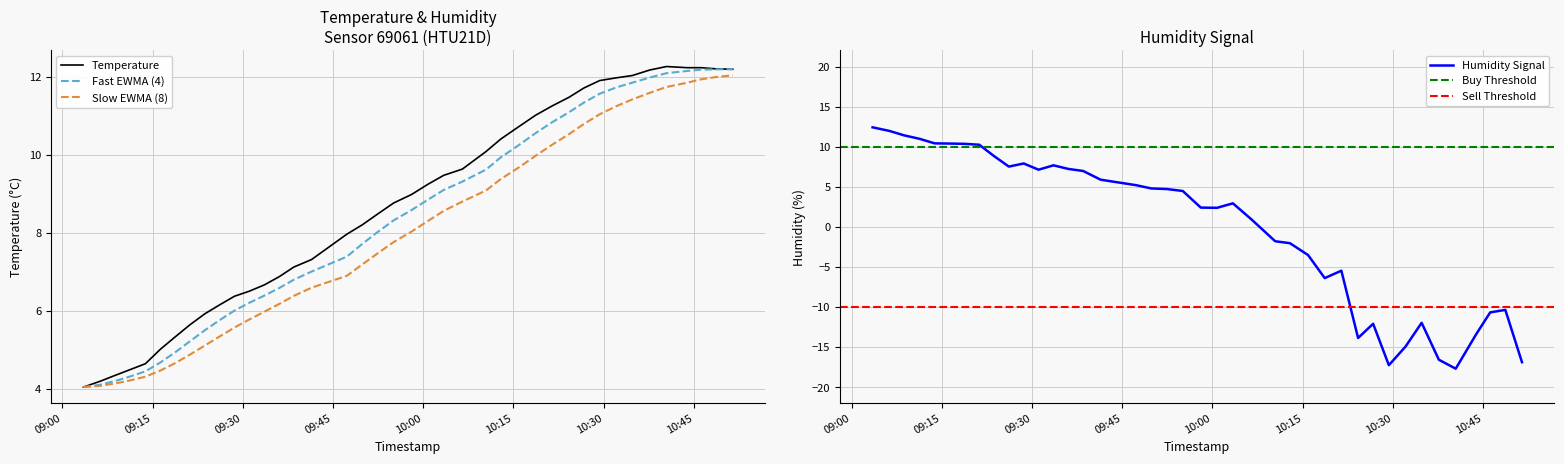

How many times do humidity and temperature cross each other?

1